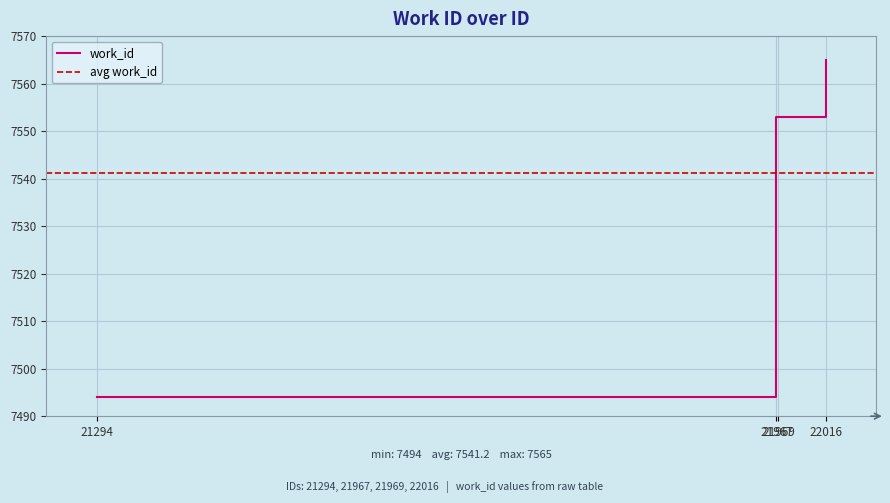

Which label corresponds to the smallest value in the chart?

21294